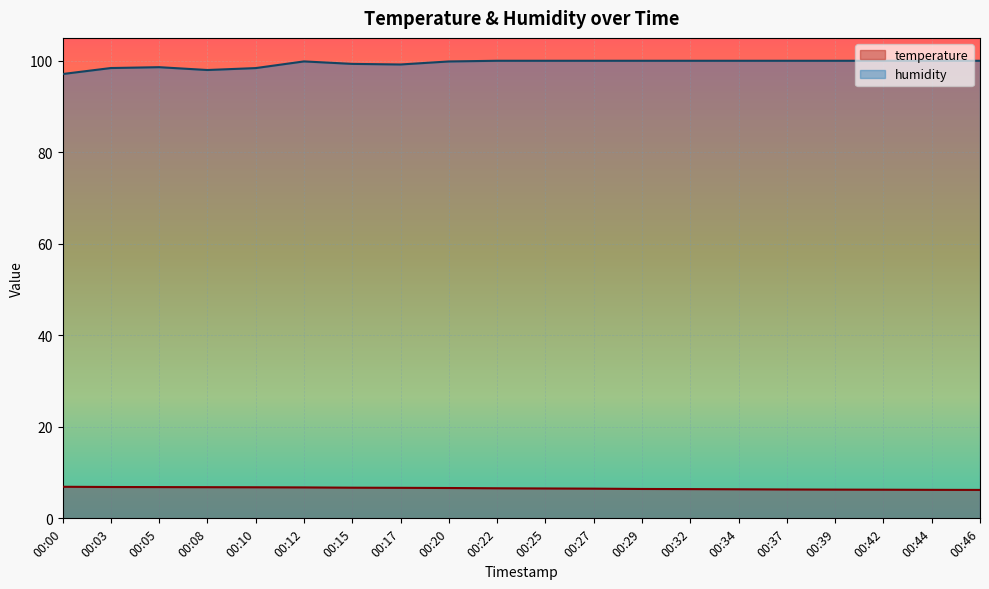

True or false: humidity has more than 0 interior local peaks.

True